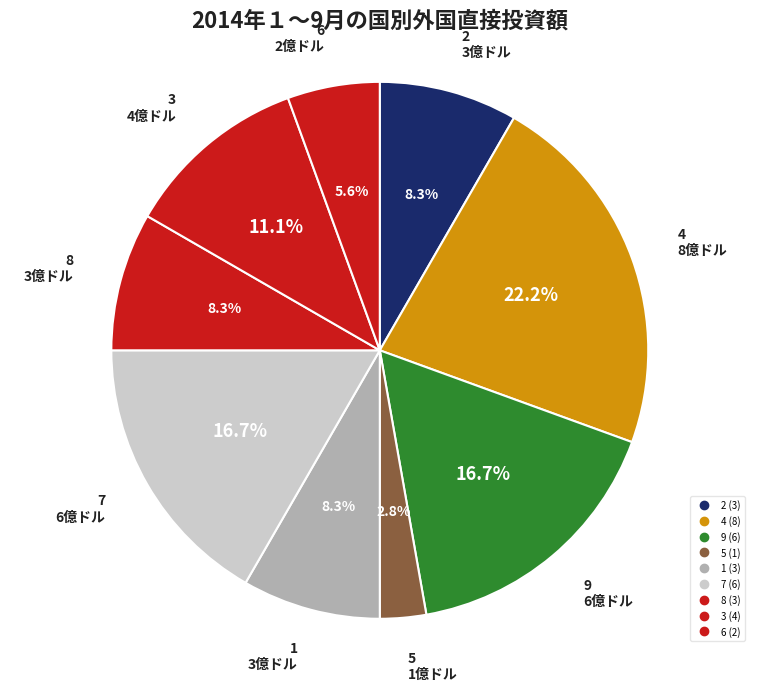

What is the largest slice in the pie chart?

4